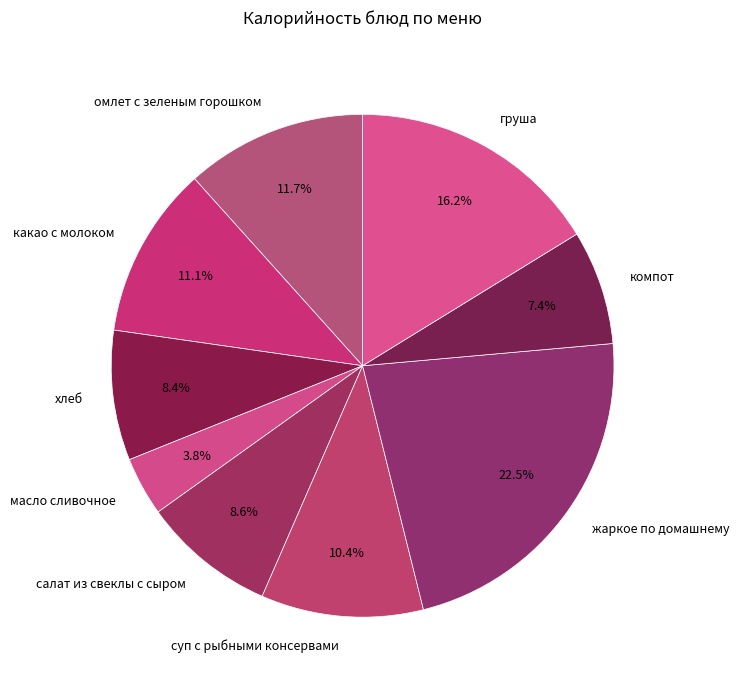

Approximately how many times larger is the value at компот compared to масло сливочное?

1.9